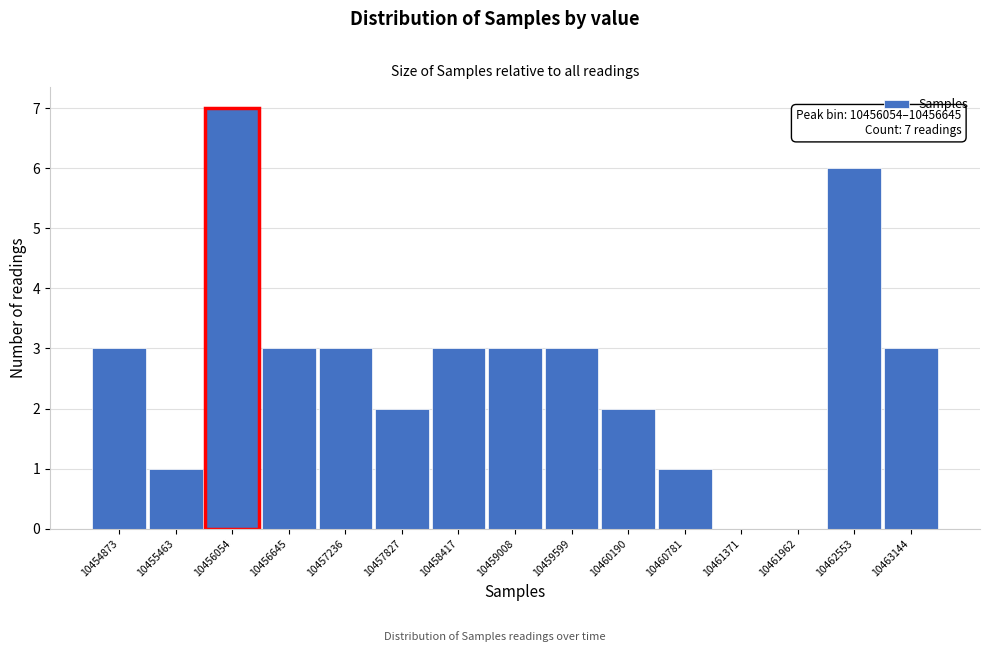

Reading right to left, extract all data points from this chart.

10463144=3	10462553=6	10461962=0	10461371=0	10460781=1	10460190=2	10459599=3	10459008=3	10458417=3	10457827=2	10457236=3	10456645=3	10456054=7	10455463=1	10454873=3